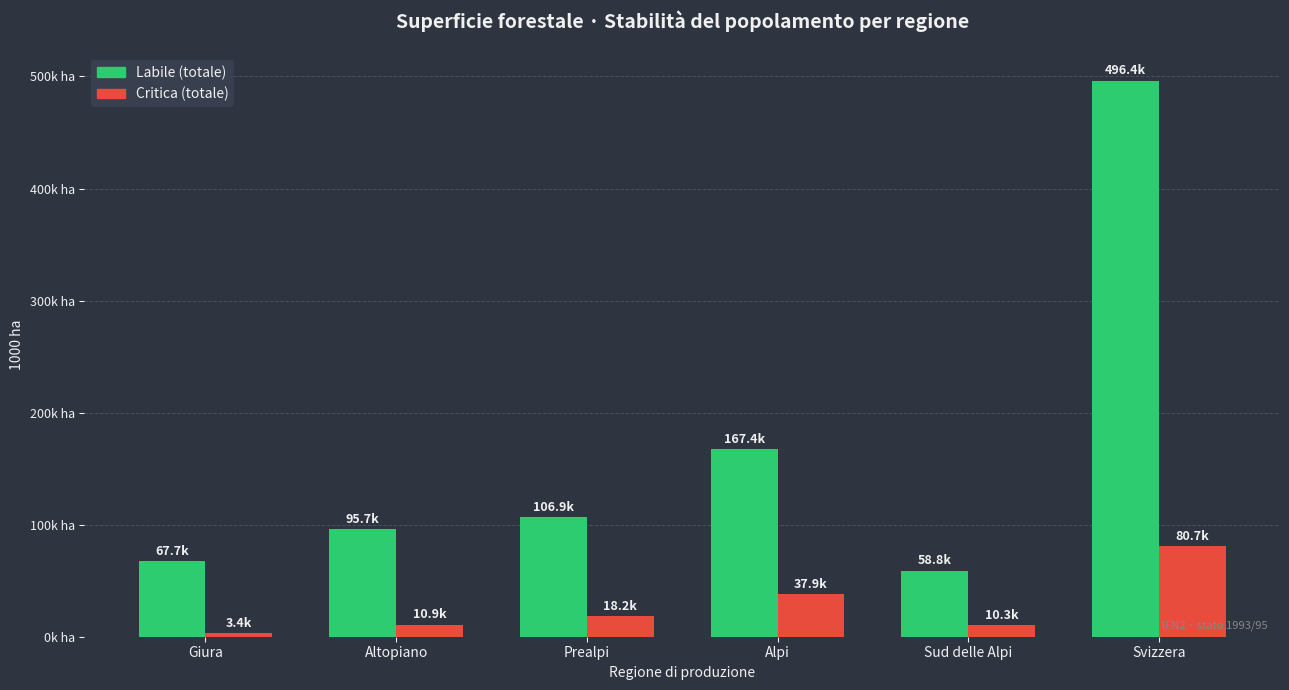

What is the difference between the maximum and second lowest values in the Labile (totale) series?

428.7